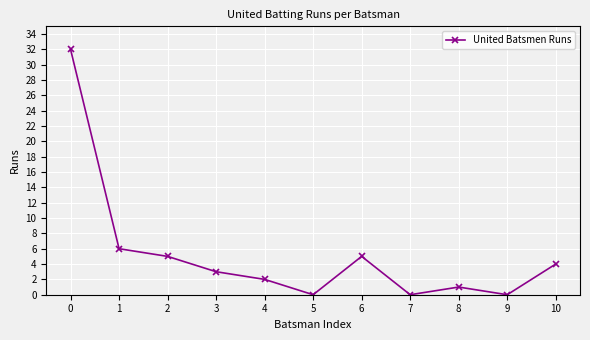

How many data points does each series have?

11